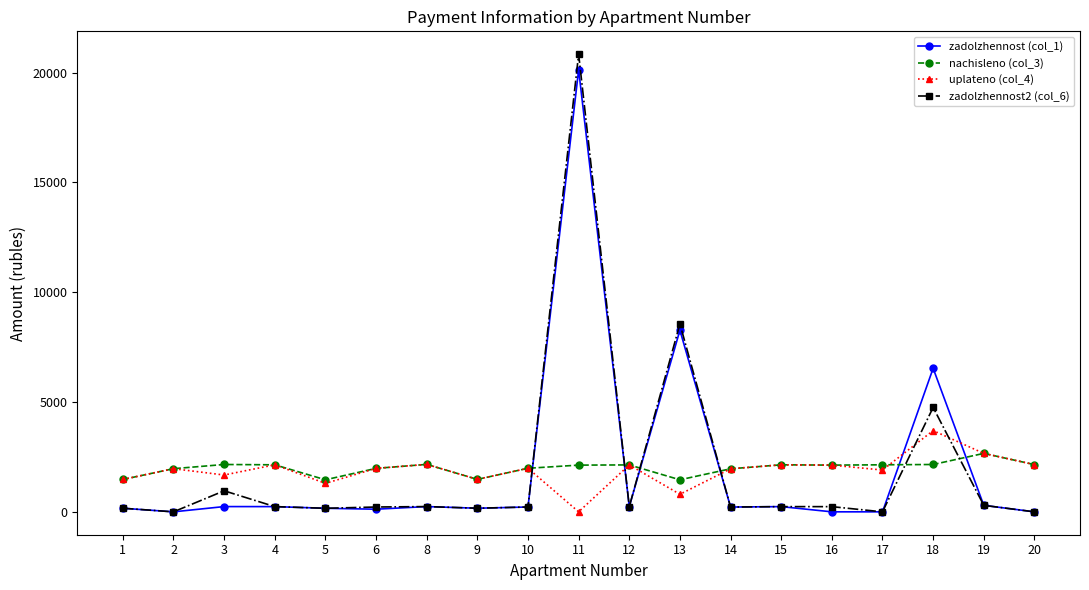

How many intersections are there between nachisleno (col_3) and zadolzhennost (col_1)?

6